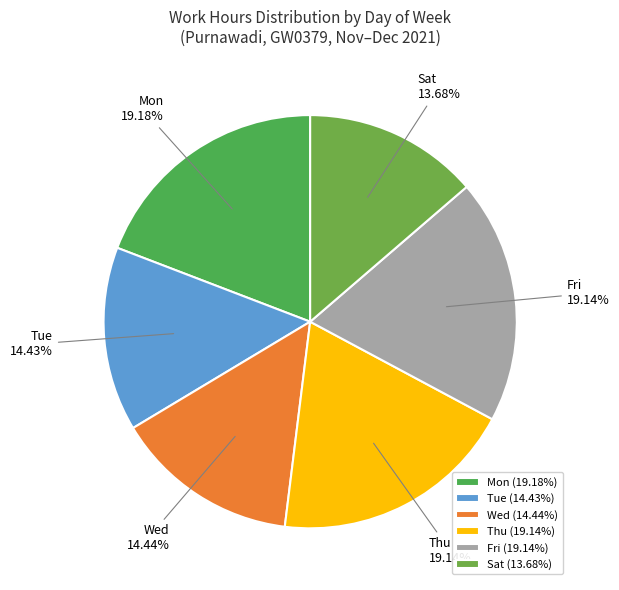

How much of the chart is everything except Mon?

80.8%